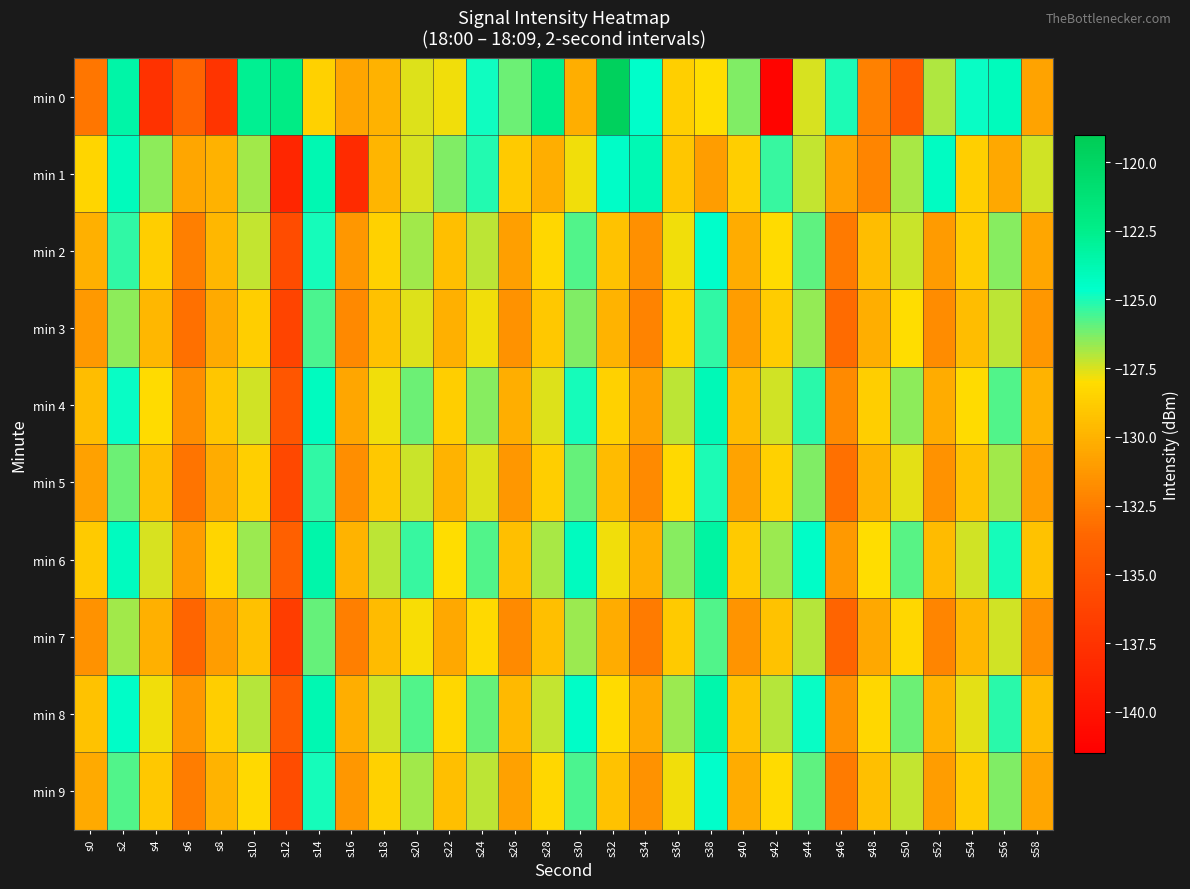

List the series in order of their peak value, lowest first.

min 7, min 3, min 5, min 9, min 2, min 4, min 1, min 8, min 6, min 0